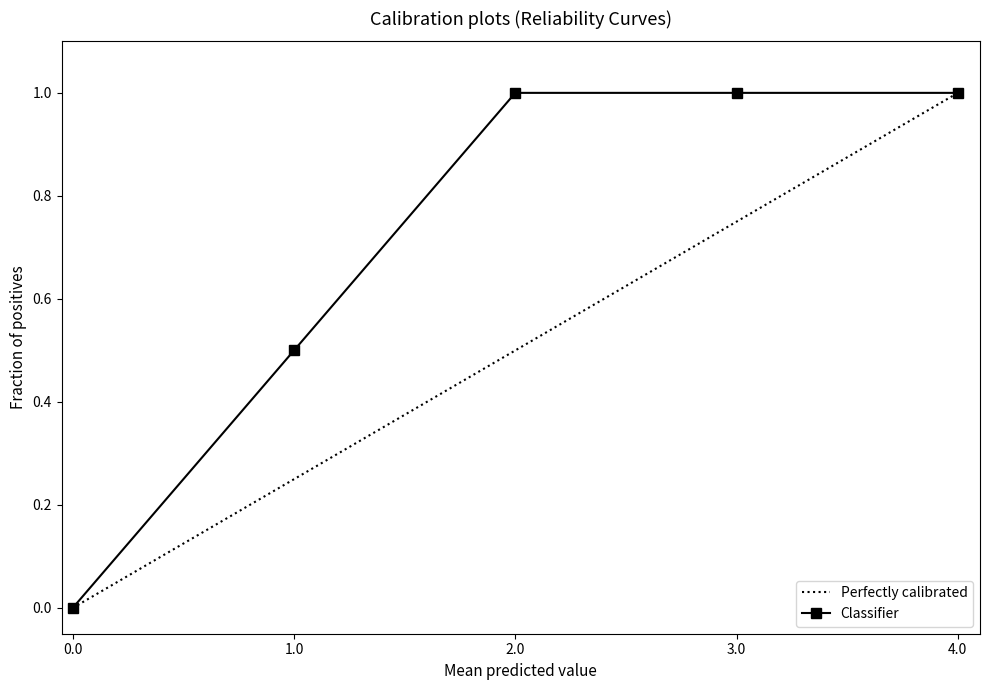

How many series are shown in this chart?

2